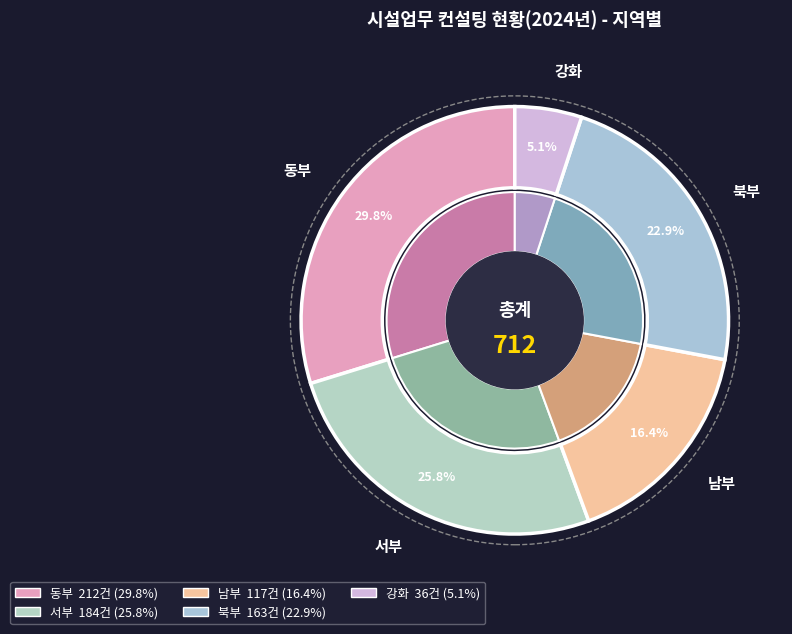

How many slices are in this pie chart?

5